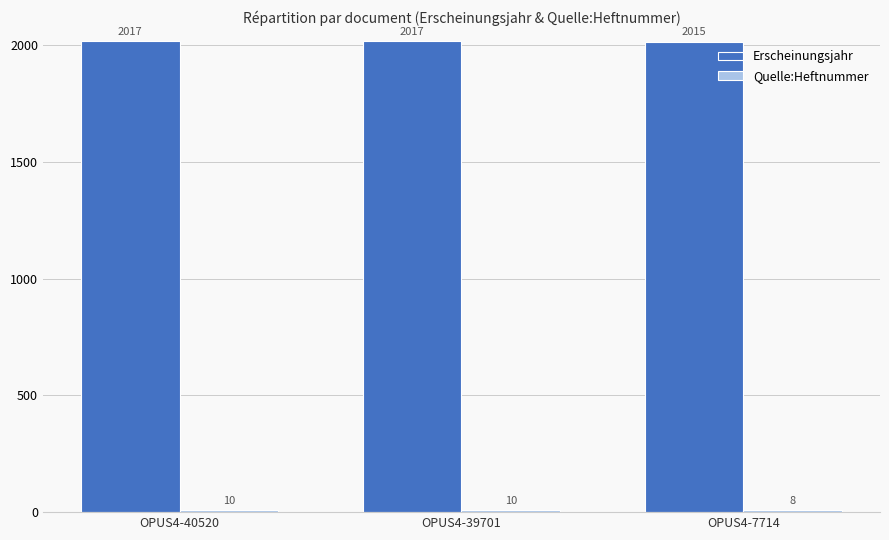

What is the total value across all series at OPUS4-40520?

2027